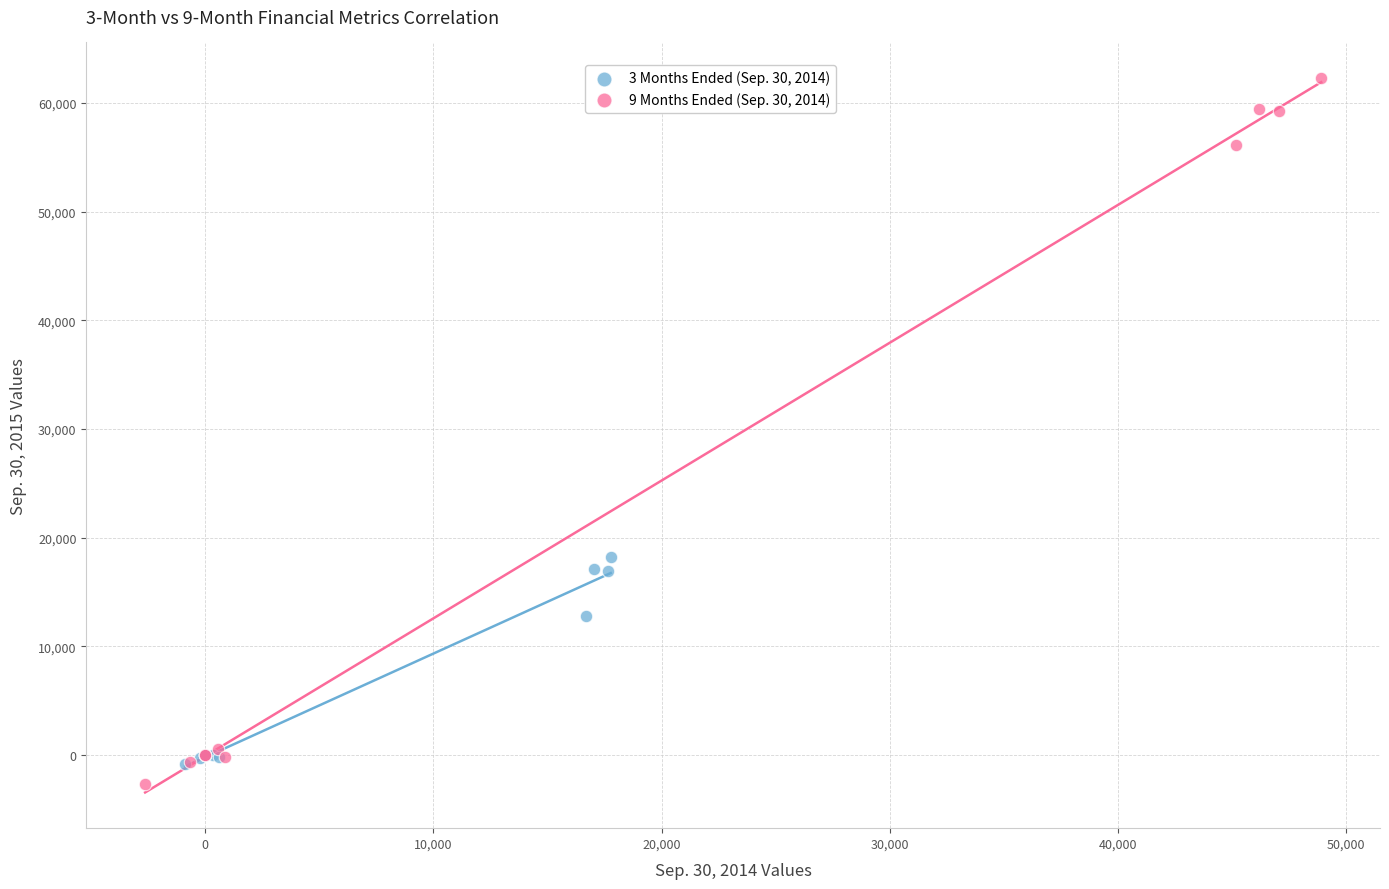

What are all the series names shown in the legend?

3 Months Ended (Sep. 30, 2014), 9 Months Ended (Sep. 30, 2014)